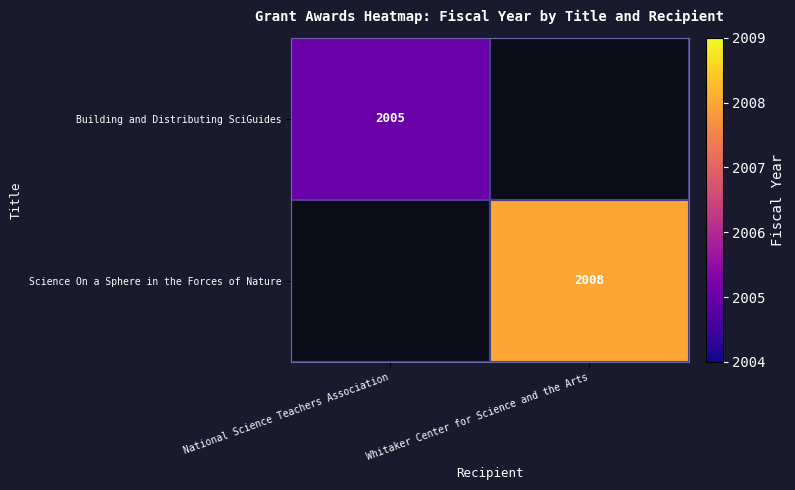

The Science On a Sphere in the Forces of Nature series shows 2008 at Whitaker Center for Science and the Arts. True or false?

True